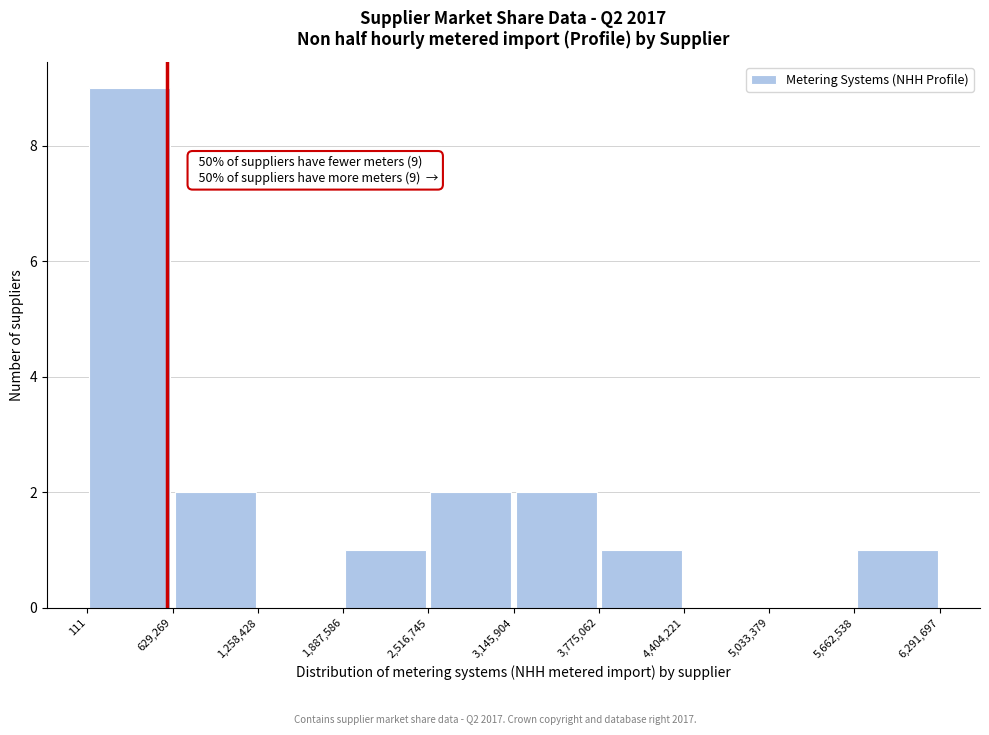

Which range on the x-axis has the tallest bar?

111 to 629,269